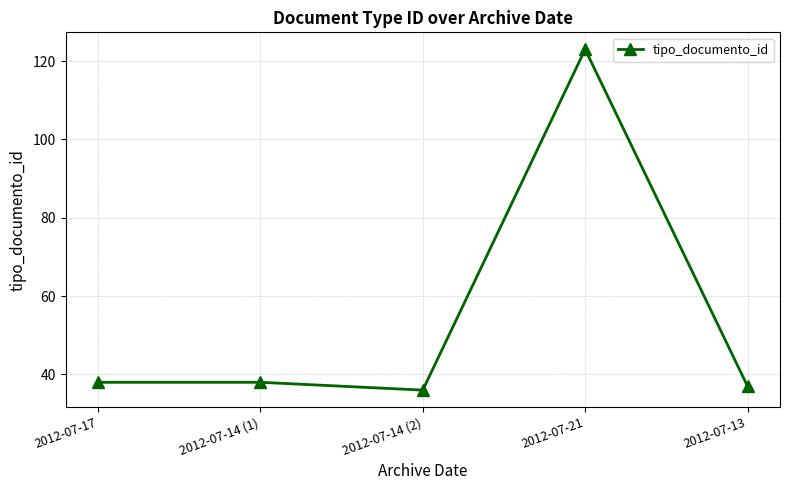

What is the difference between the maximum and minimum values?

87